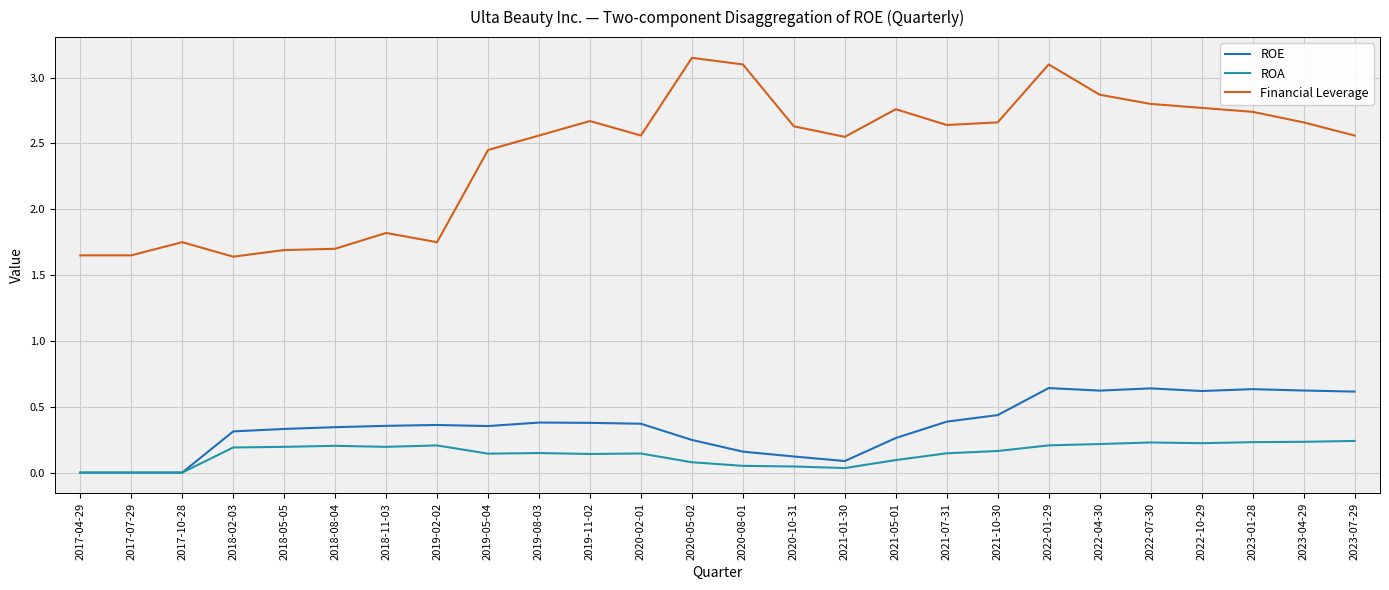

True or false: ROE and Financial Leverage intersect in this chart.

False